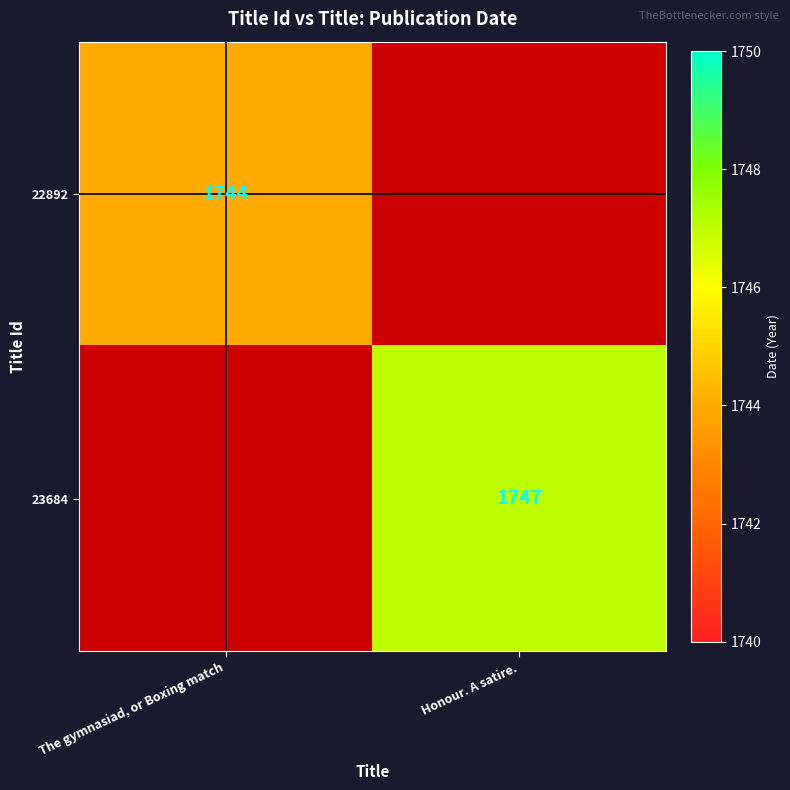

The 22892 series shows 1744 at The gymnasiad, or Boxing match. True or false?

True